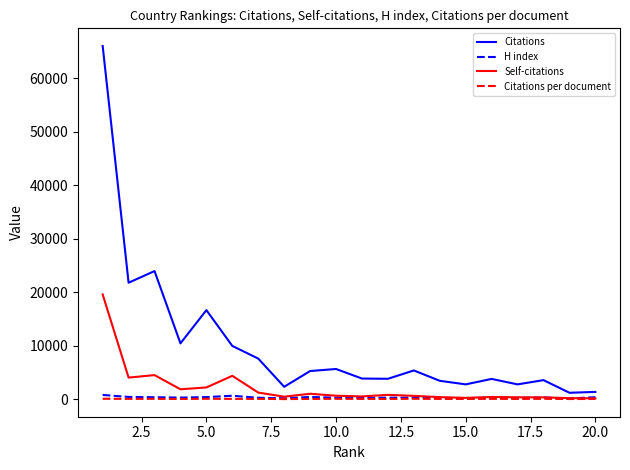

Which series has the widest spread of values?

Citations